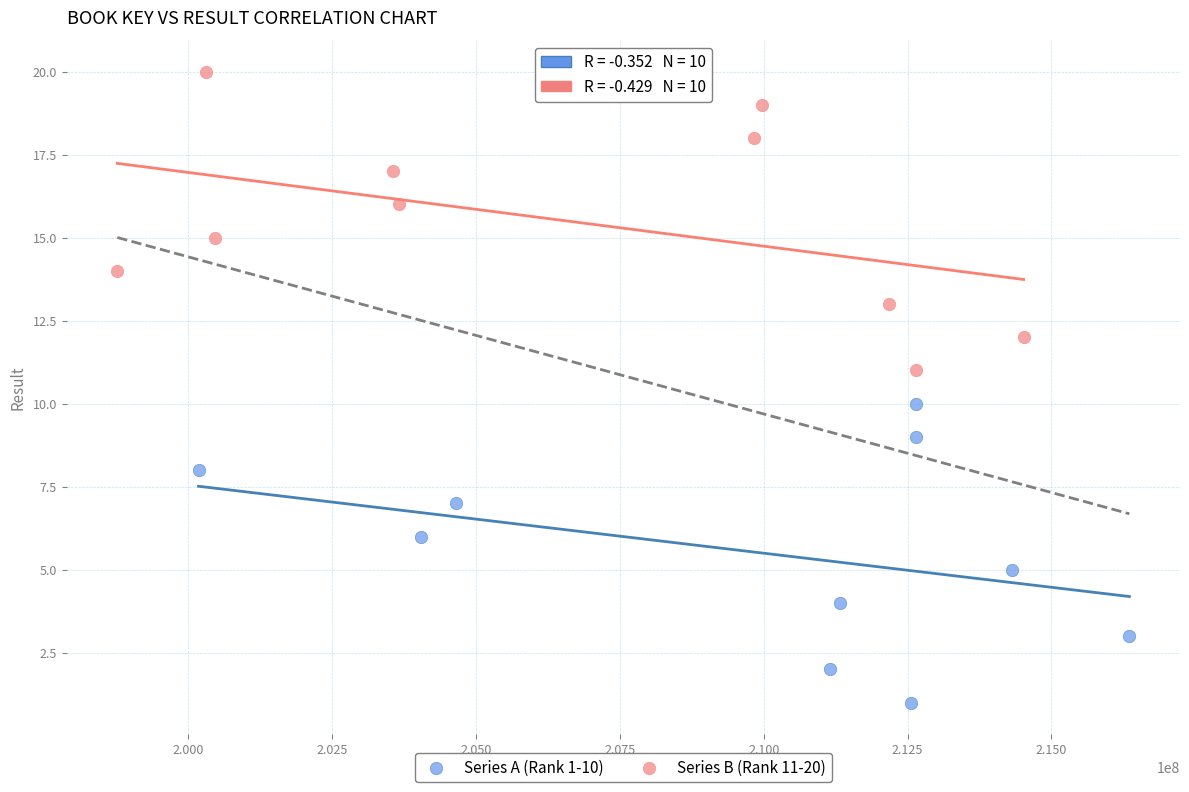

Which series reaches the maximum Y coordinate?

Series B (Rank 11-20)